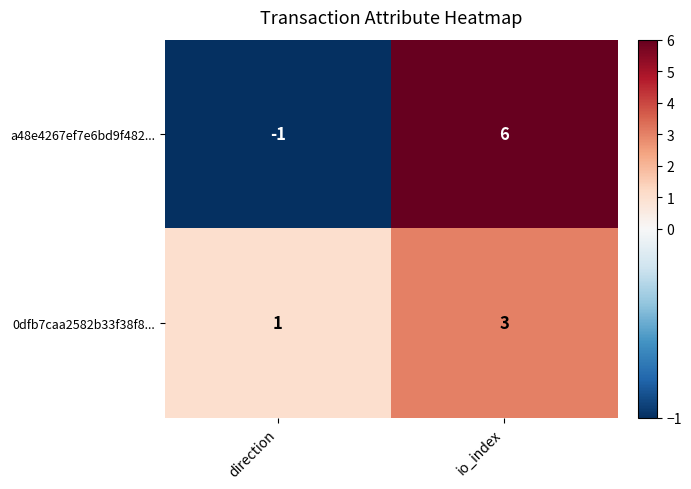

Which category has the highest value across all series?

io_index